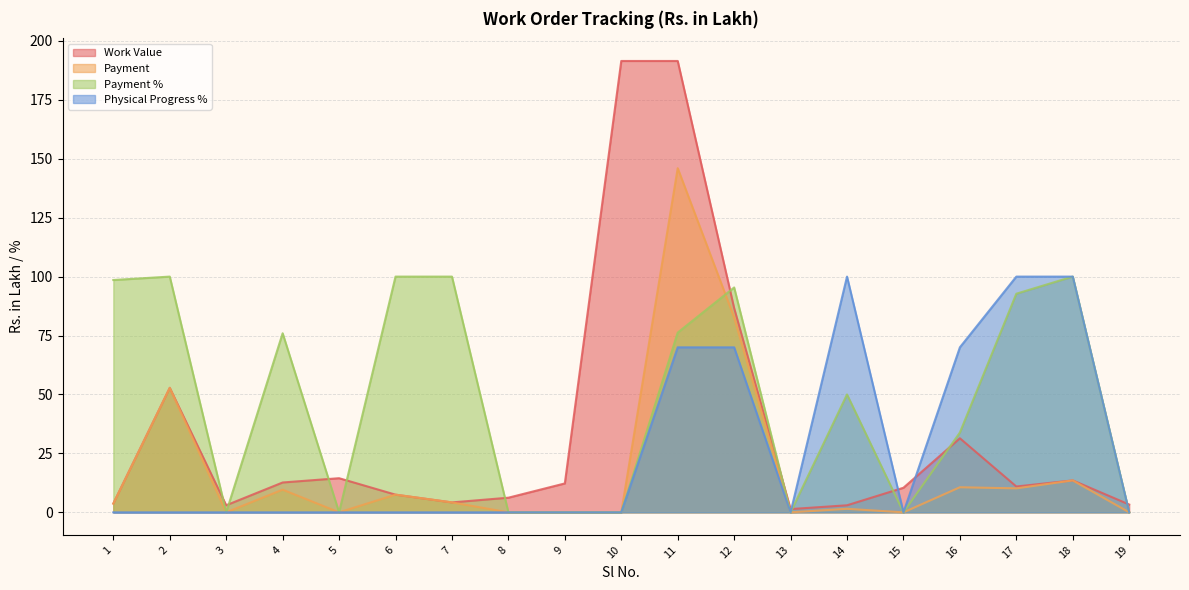

How many data points in Work Value are above 10?

11